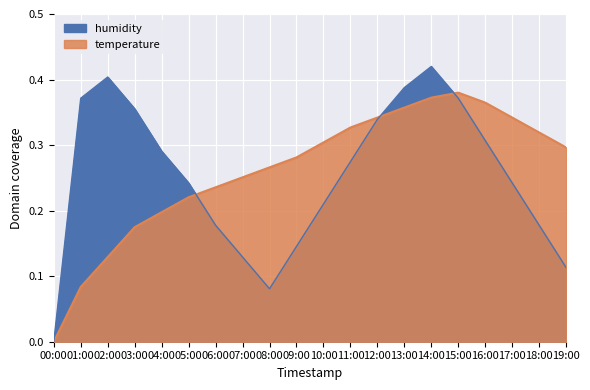

How many times do humidity and temperature cross each other?

3